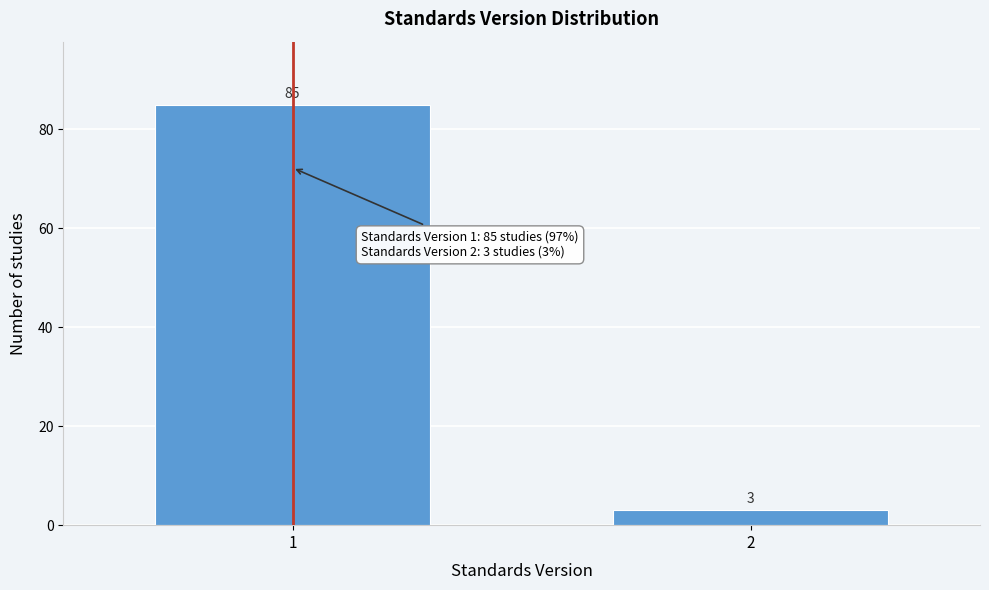

Reading left to right, what are all the values shown in this chart?

85	3